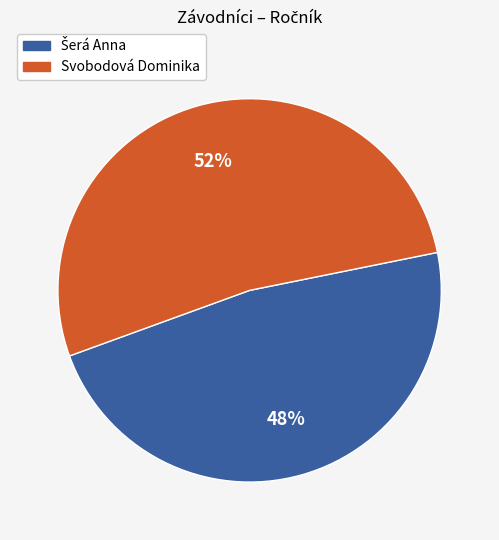

Is it true that Svobodová Dominika is 66% of the pie?

False